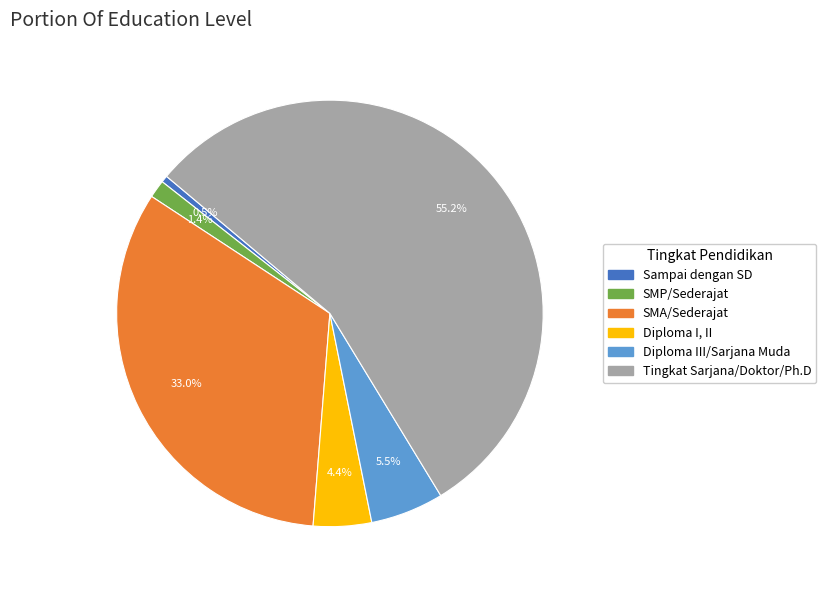

Does Tingkat Sarjana/Doktor/Ph.D account for over 50% of the chart?

Yes